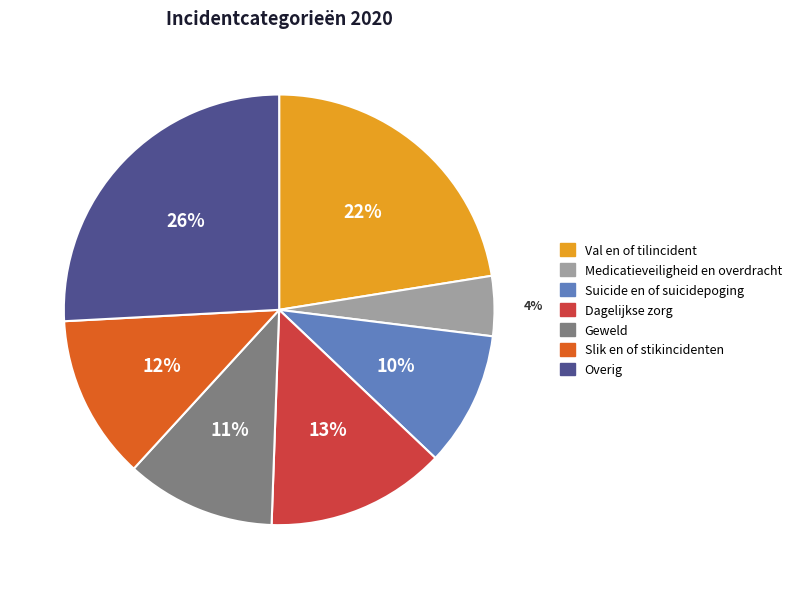

To the nearest percent, what percentage of the pie is Suicide en of suicidepoging?

10%